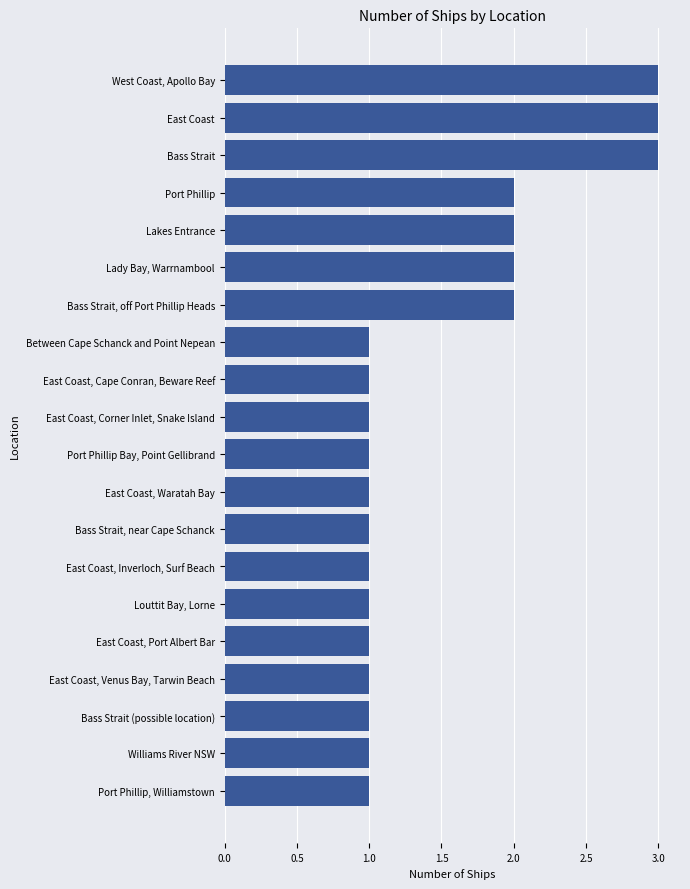

True or false: the data shows 0 at East Coast, Port Albert Bar.

False